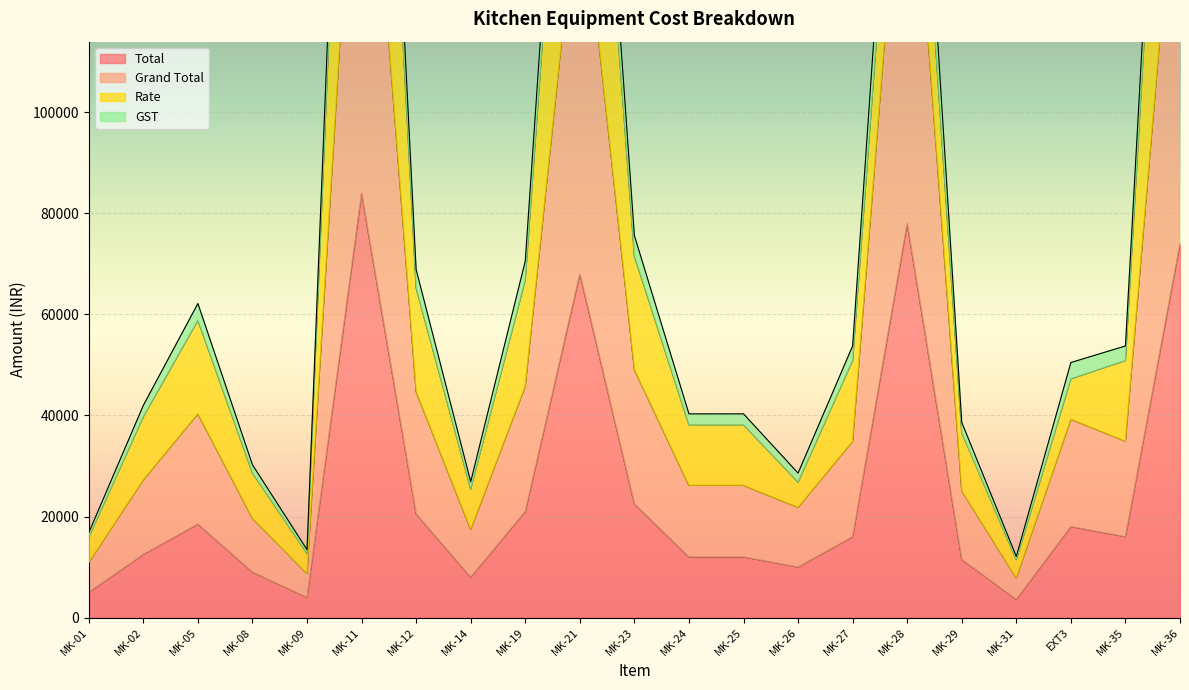

What is the lowest value of the Total series?

3600